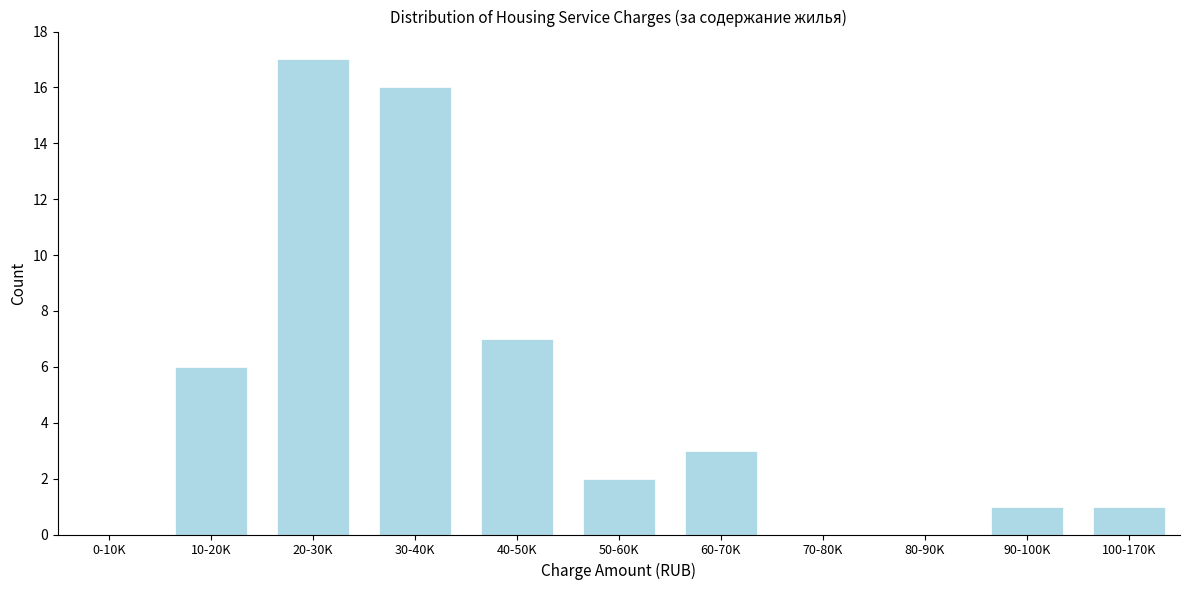

Reading left to right, list all the values displayed in this chart.

0-10K=0	10-20K=6	20-30K=17	30-40K=16	40-50K=7	50-60K=2	60-70K=3	70-80K=0	80-90K=0	90-100K=1	100-170K=1